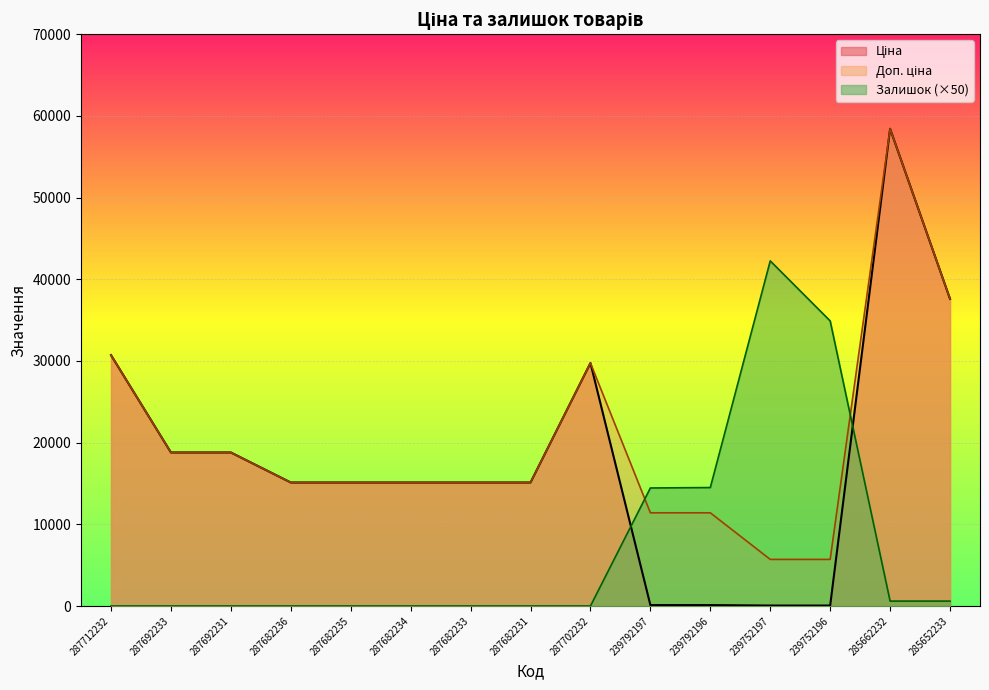

What is the label of the 10th point from the left?

239792197